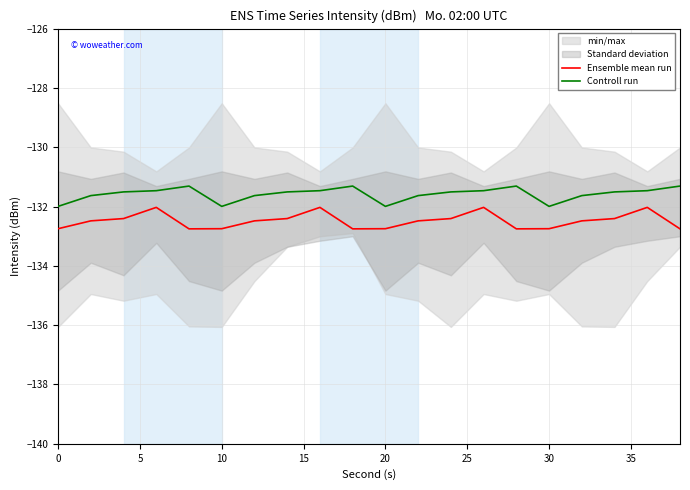

In Ensemble mean run, how many points are higher than both neighbors (excluding endpoints)?

4